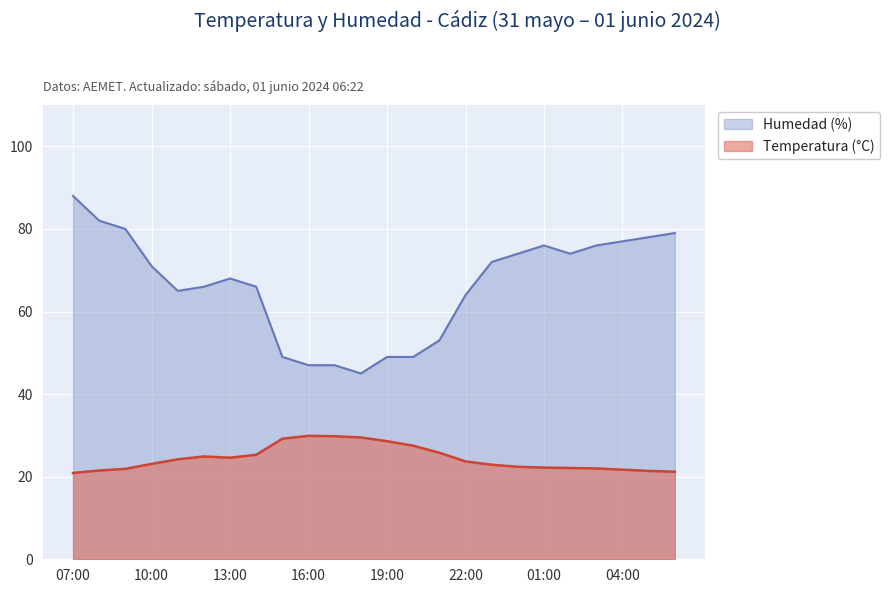

Rank the series at 22:00 from highest to lowest value.

Humedad (%), Temperatura (°C)